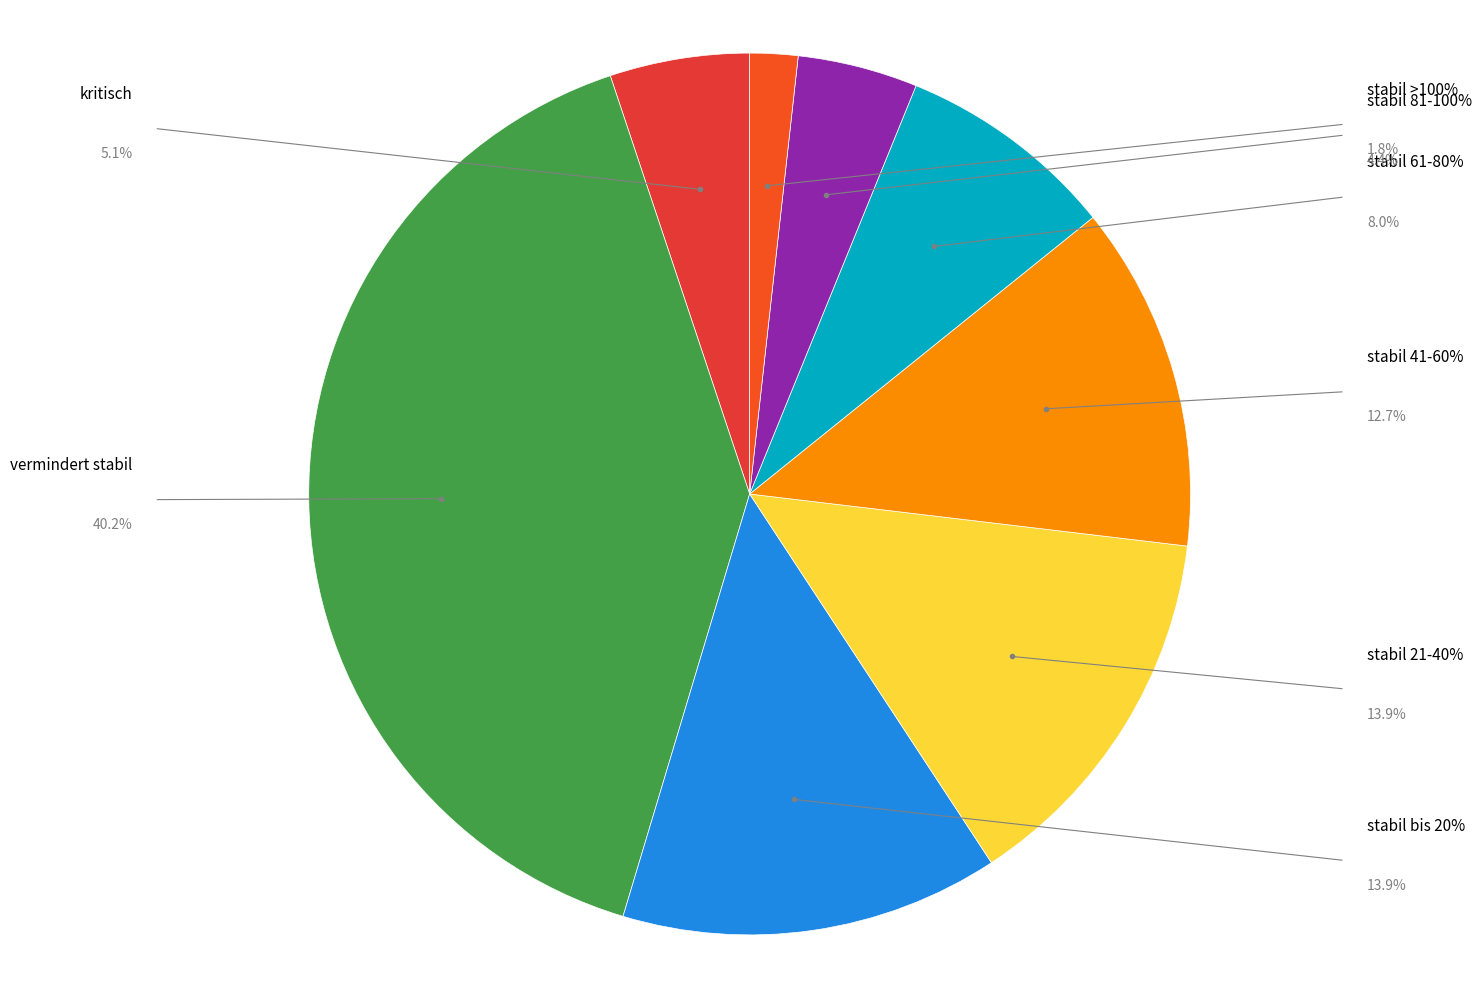

How many slices are in this pie chart?

8